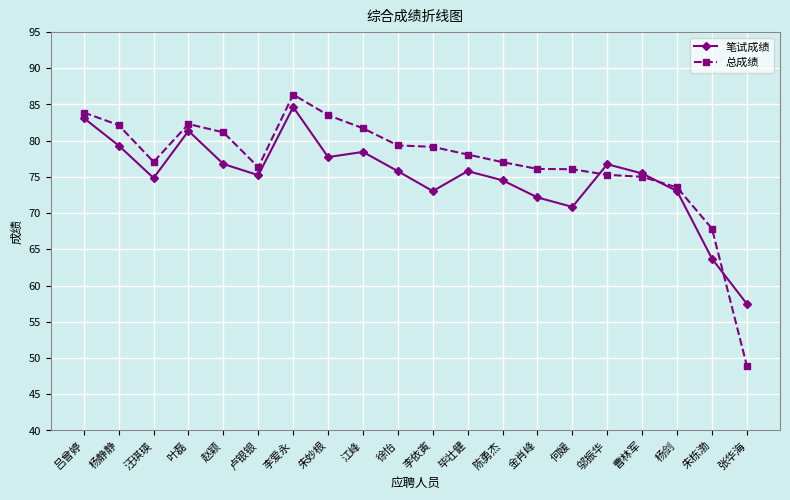

Which series ends up on top after the final intersection of 总成绩 and 笔试成绩?

笔试成绩